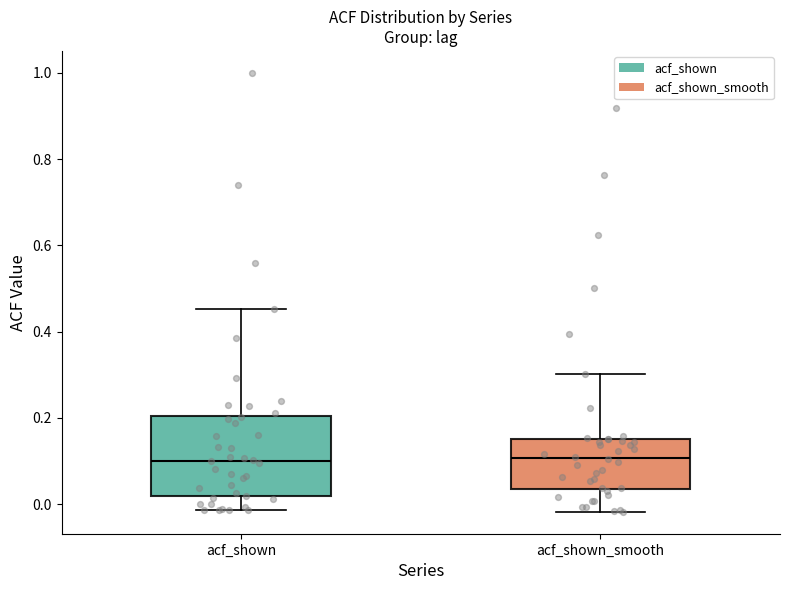

Reading left to right, read every box against the y-axis: the position of its median line, the range the box covers, and the ends of its whiskers. The values are not printed on the chart, so give them approximately, as read against the axis.

acf_shown: median 0.10, box 0.02 to 0.20, whiskers -0.02 to 0.46
acf_shown_smooth: median 0.10, box 0.04 to 0.16, whiskers -0.02 to 0.30